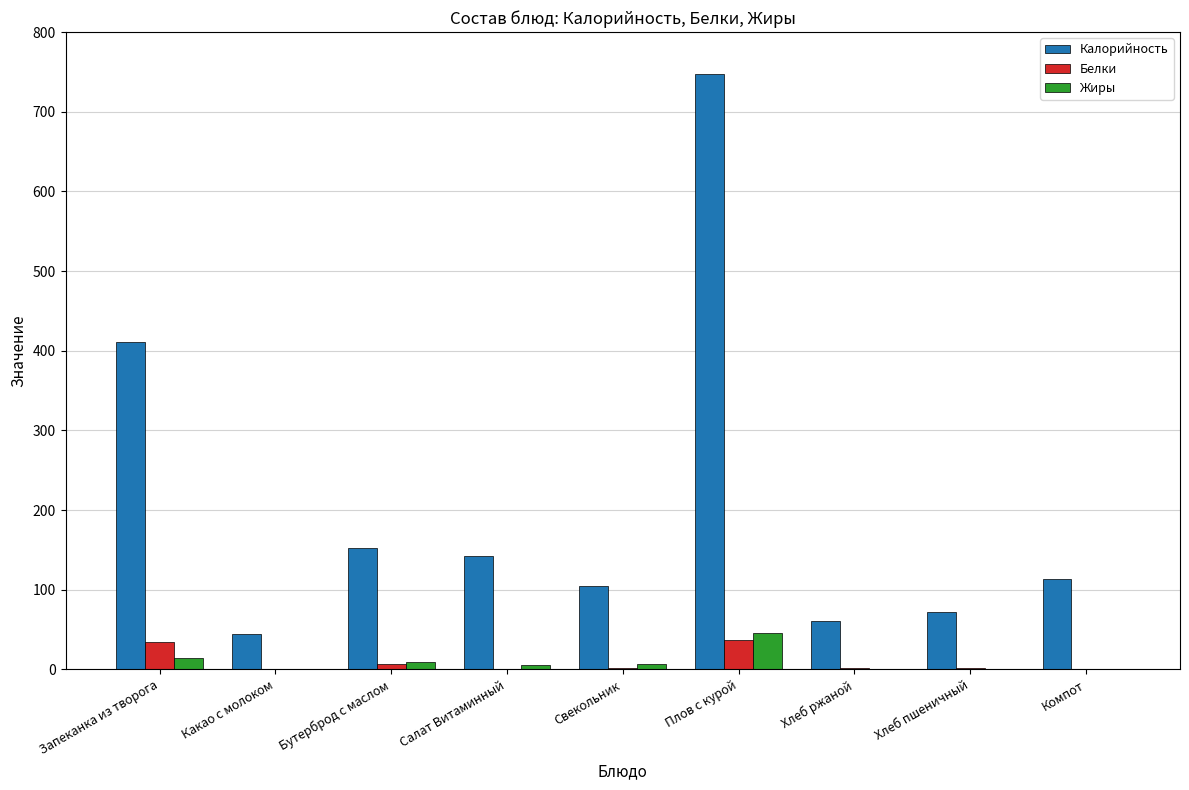

The Калорийность series shows 410.7 at Запеканка из творога. True or false?

True